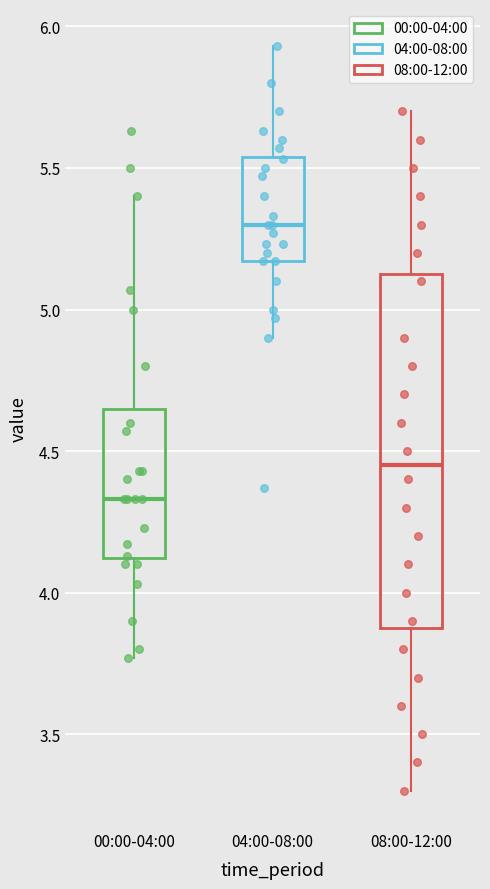

Comparing the boxes themselves (not the whiskers), which one is the tallest?

08:00-12:00